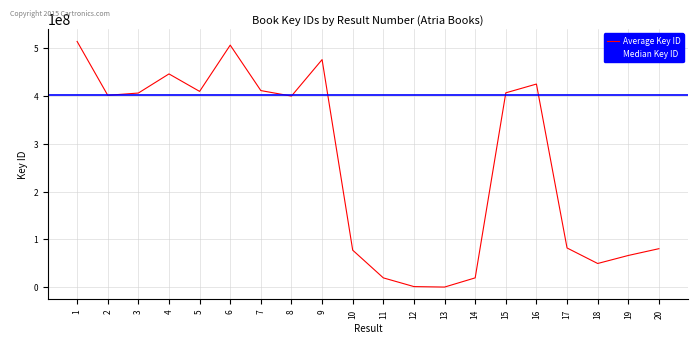

At which category does the data reach its first local peak?

4